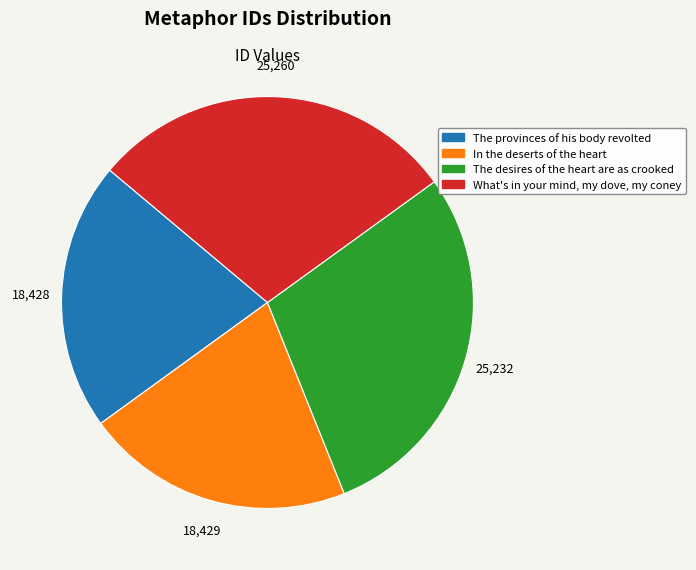

The What's in your mind, my dove, my coney slice represents 29% of the pie. True or false?

True